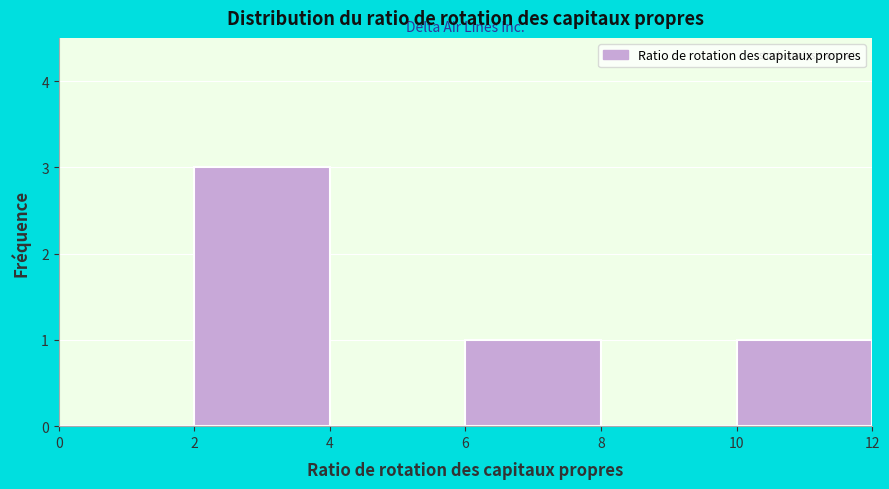

What is the height of the bar covering 2 to 4 on the x-axis? The values are not printed on the chart, so give them approximately, as read against the axis.

3